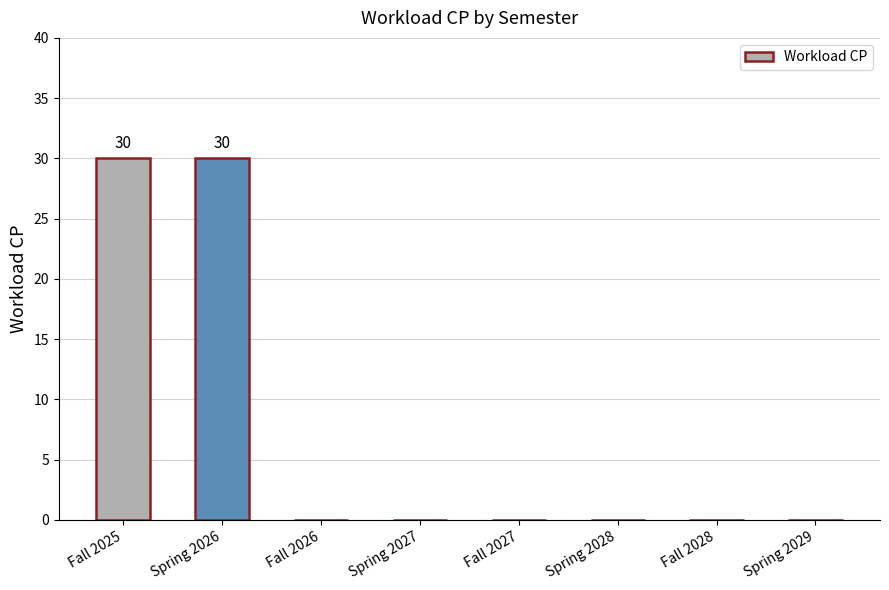

What is the sum of all values?

60